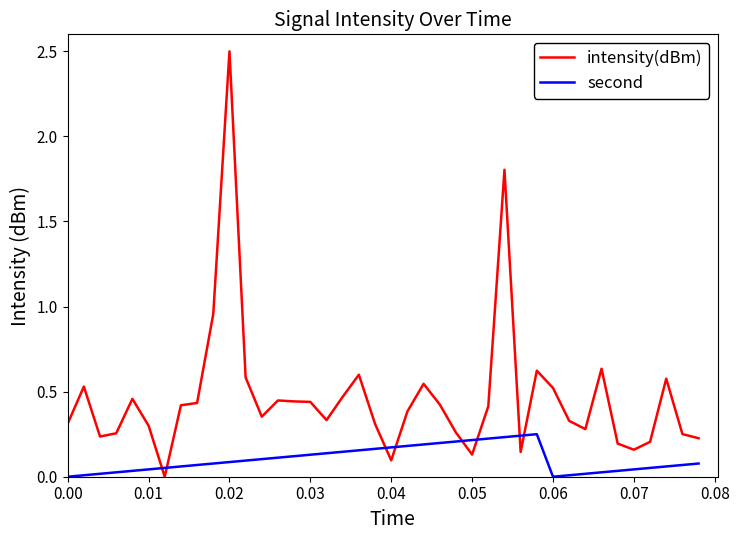

True or false: second and intensity(dBm) intersect in this chart.

True